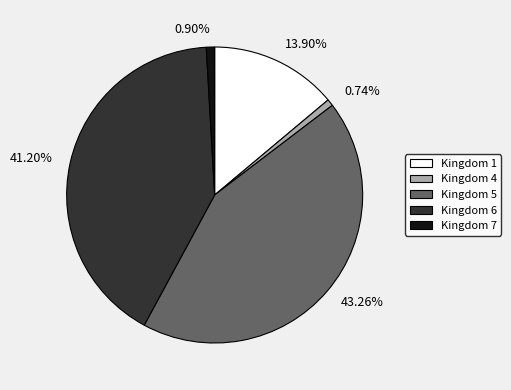

To the nearest percent, what is the combined percentage of Kingdom 5 and Kingdom 7?

44%